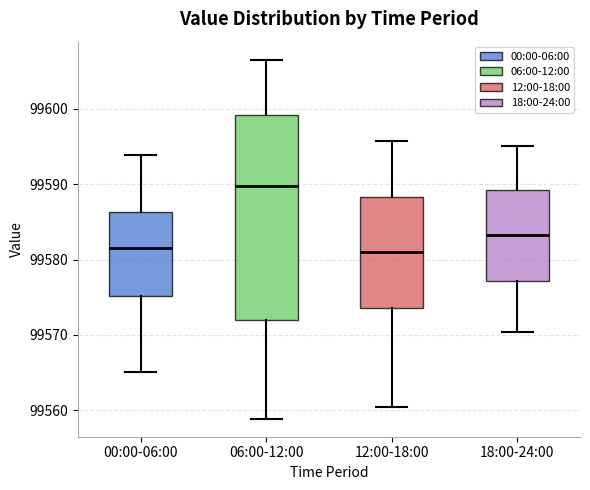

Which box's median line is the highest?

06:00-12:00